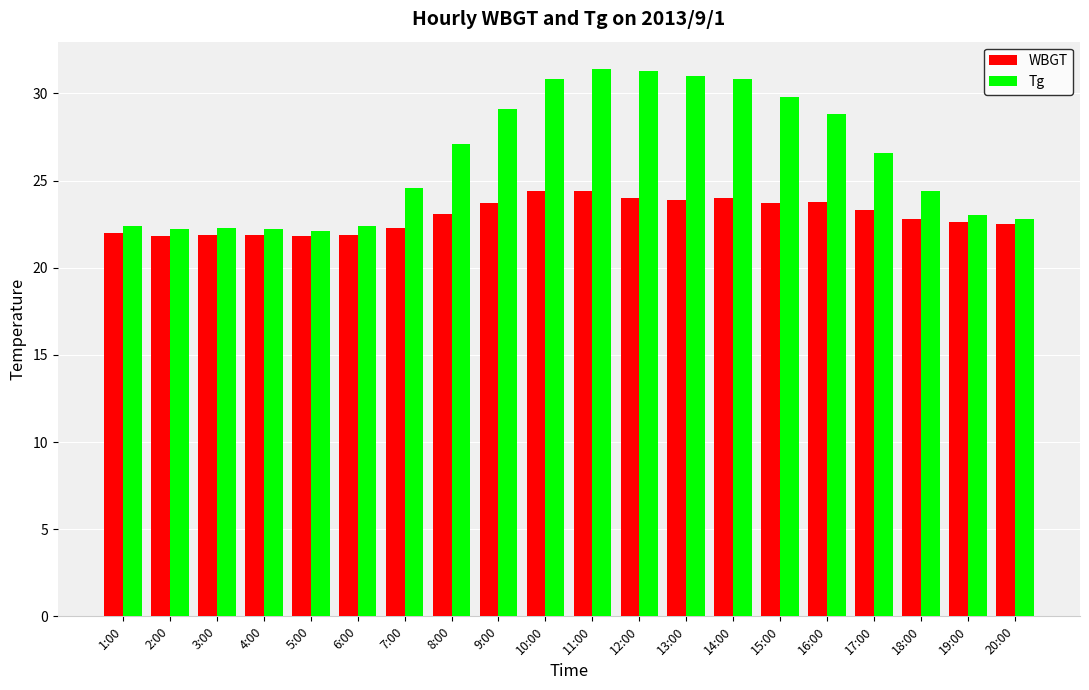

What is the highest value of the WBGT series?

24.4